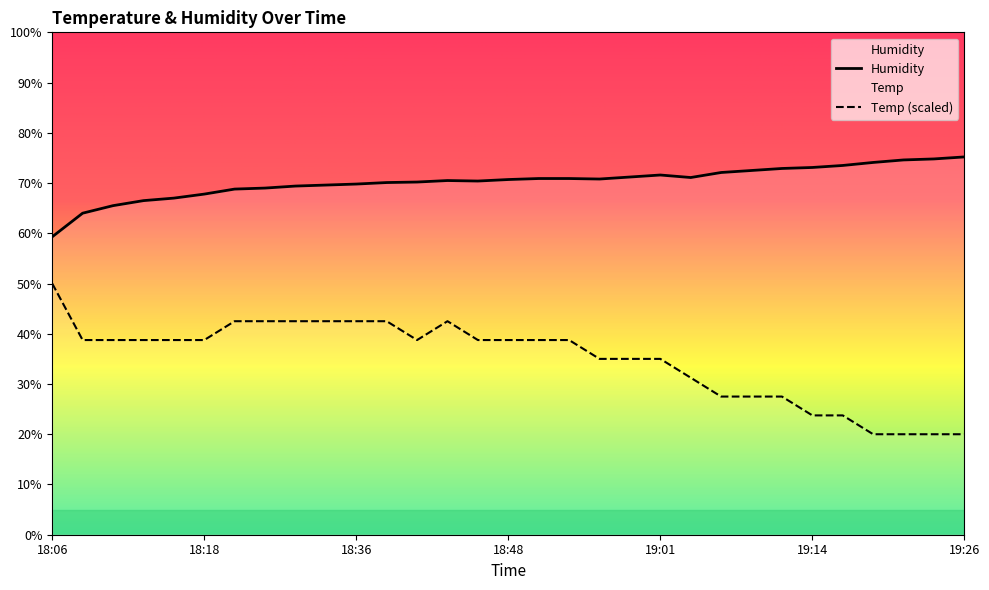

What is the difference between the second highest and second lowest values in the Humidity series?

10.8